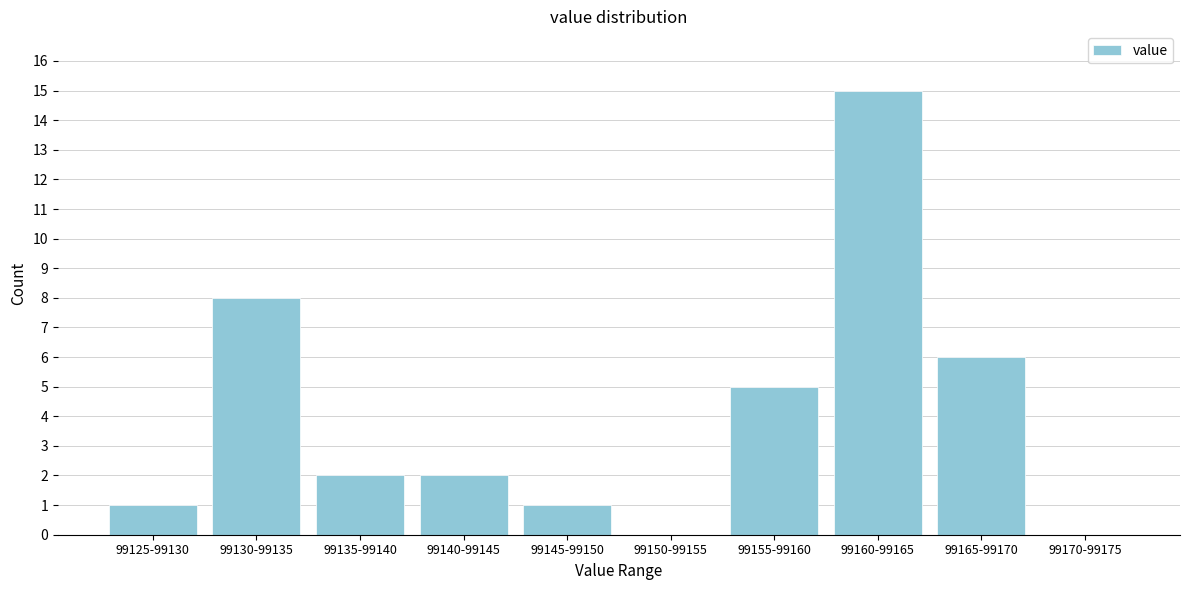

Reading left to right, transcribe all the data shown in this chart.

99125-99130=1	99130-99135=8	99135-99140=2	99140-99145=2	99145-99150=1	99150-99155=0	99155-99160=5	99160-99165=15	99165-99170=6	99170-99175=0